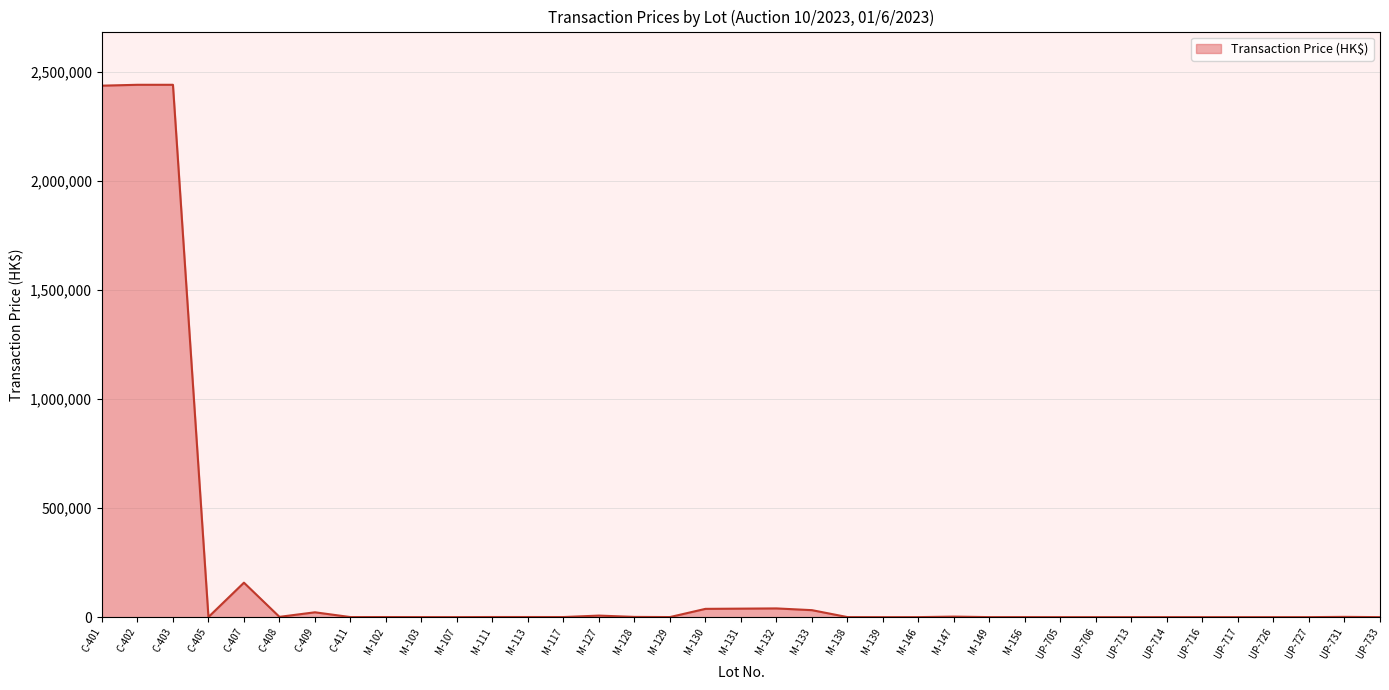

How many lines are shown in the chart?

1